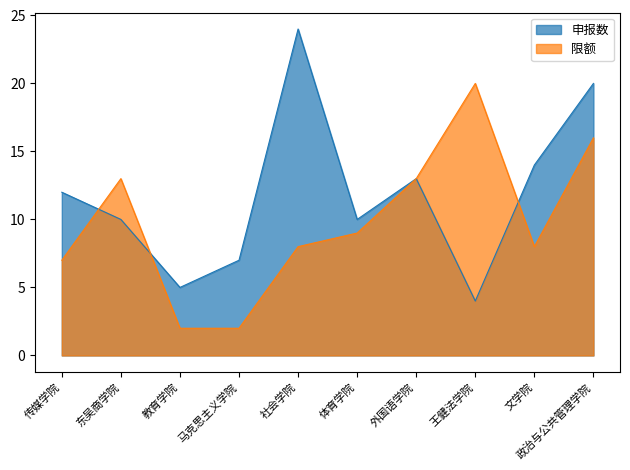

What is the approximate value of 申报数 at 体育学院?

10